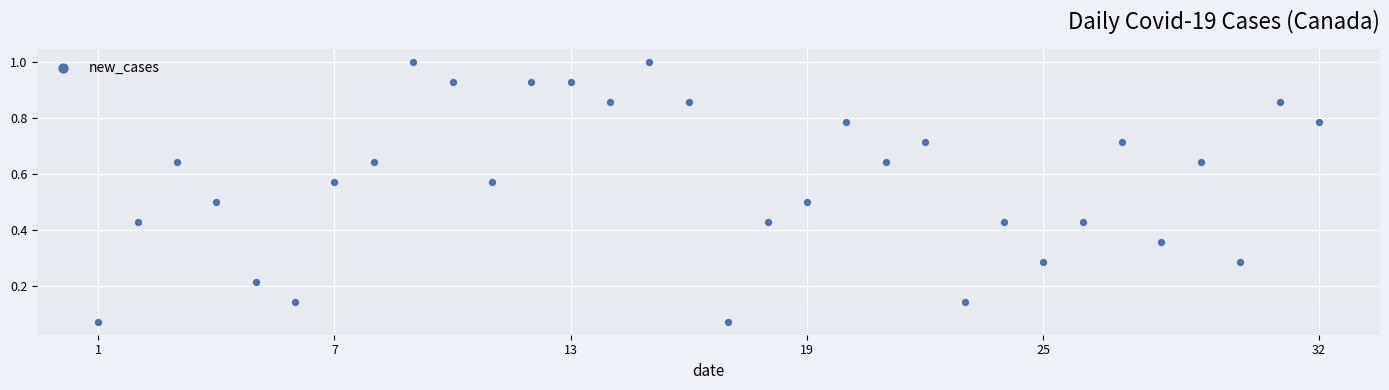

What is the range of X values (max minus min)?

31.0